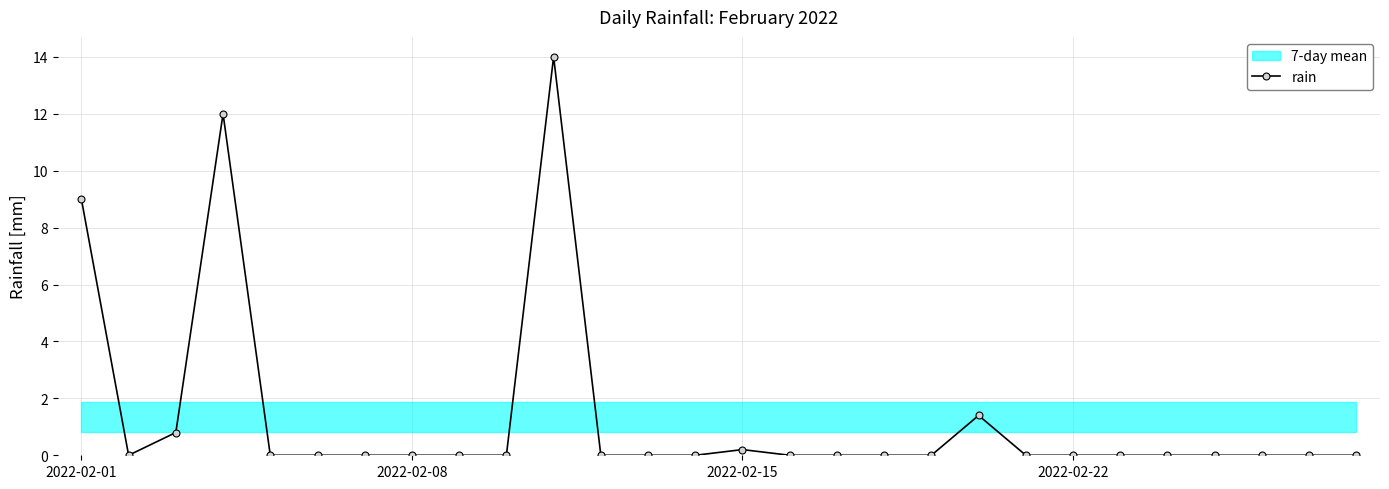

What is the change in value from 10 to 12?

-14.0